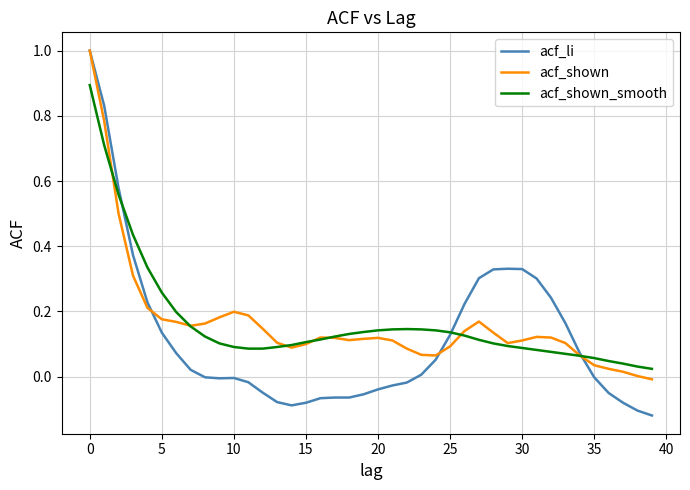

Which series has the widest spread of values?

acf_li